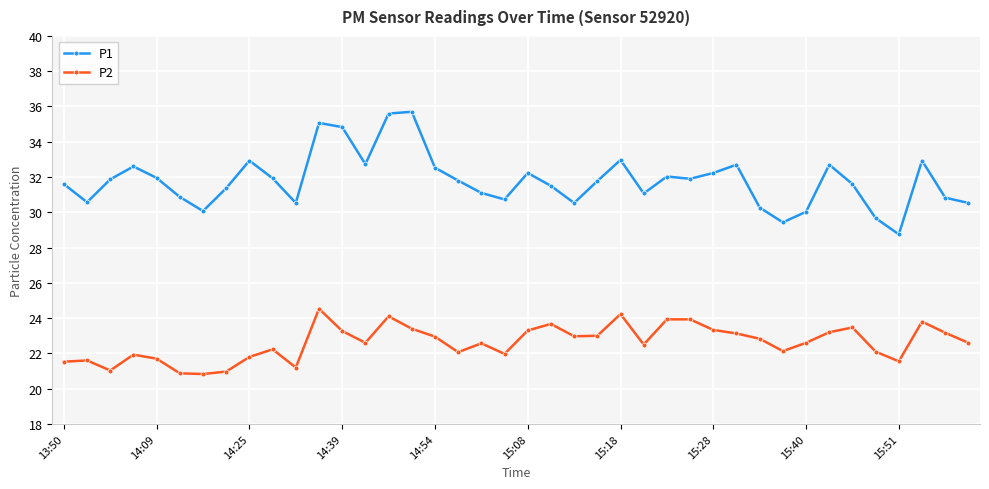

What is the value of the P1 point at the 33rd from the left?

30.0